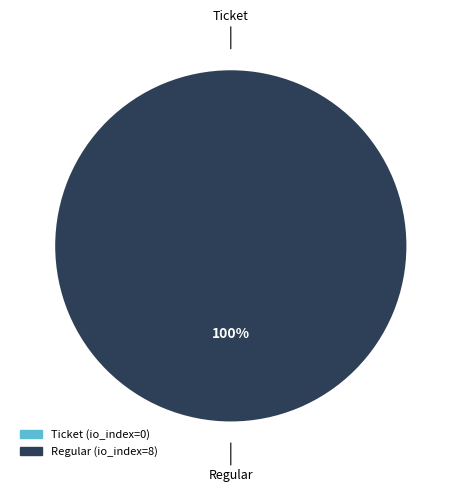

To the nearest percent, what is the average slice percentage?

50%